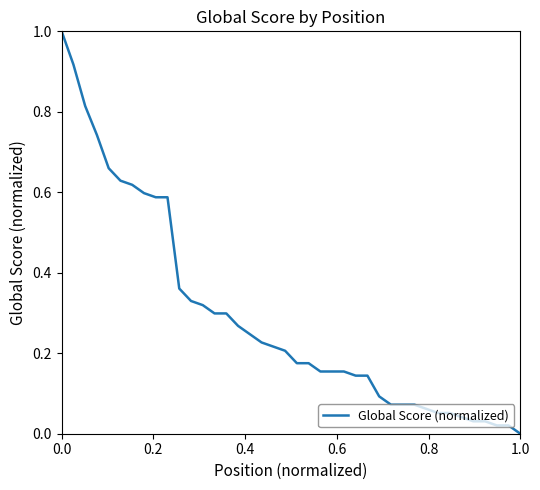

What is the greatest value displayed?

1.0